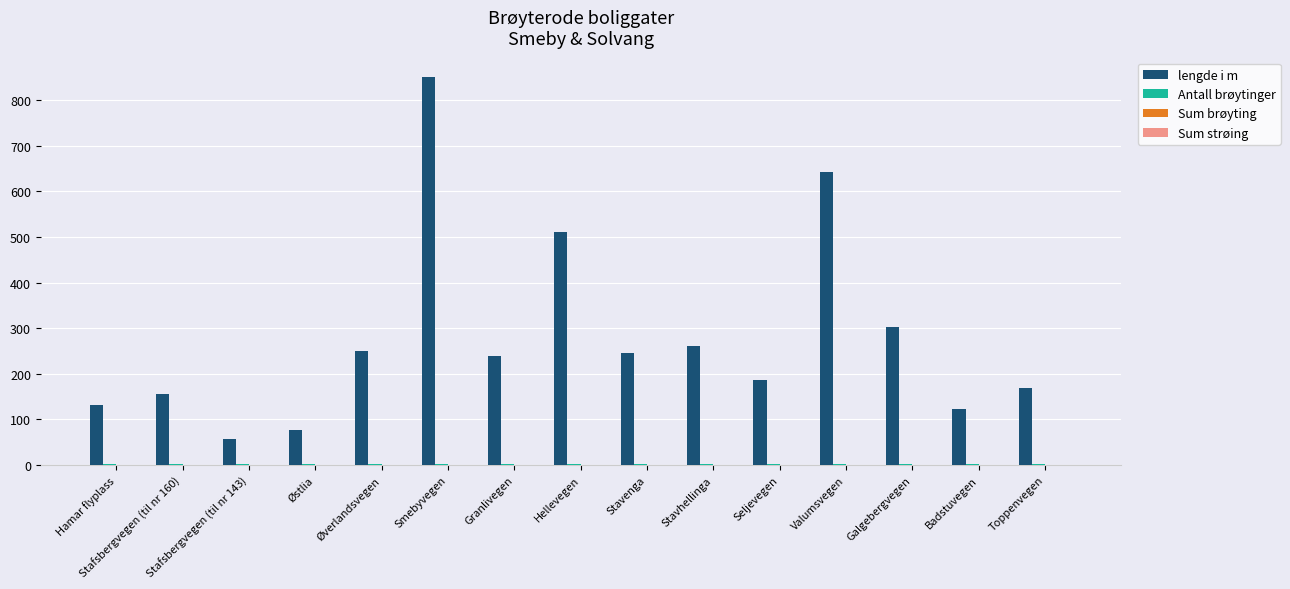

Where is lengde i m nearest to the value 453?

Hellevegen